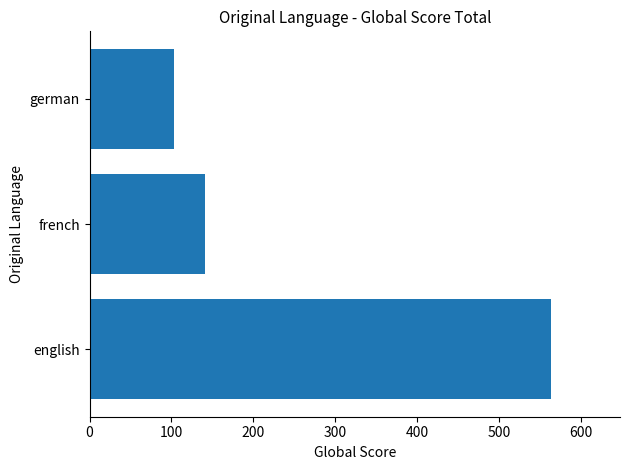

Is it true that the value at french is 141?

True